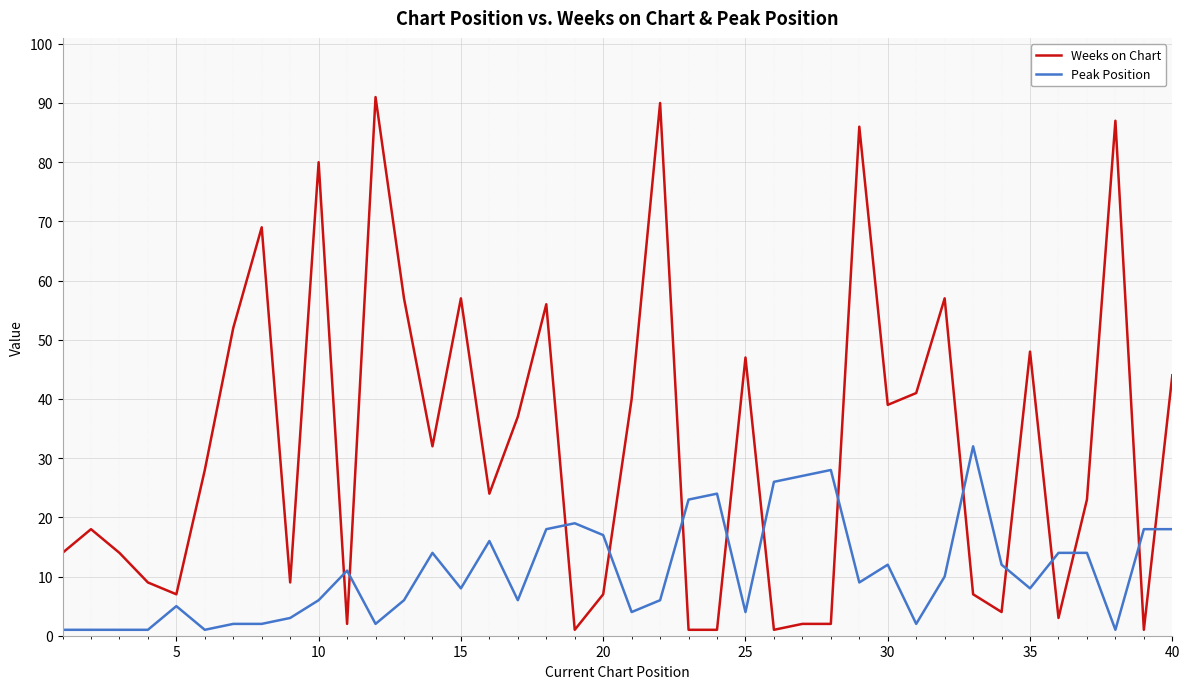

What is the average value of the Weeks on Chart series?

32